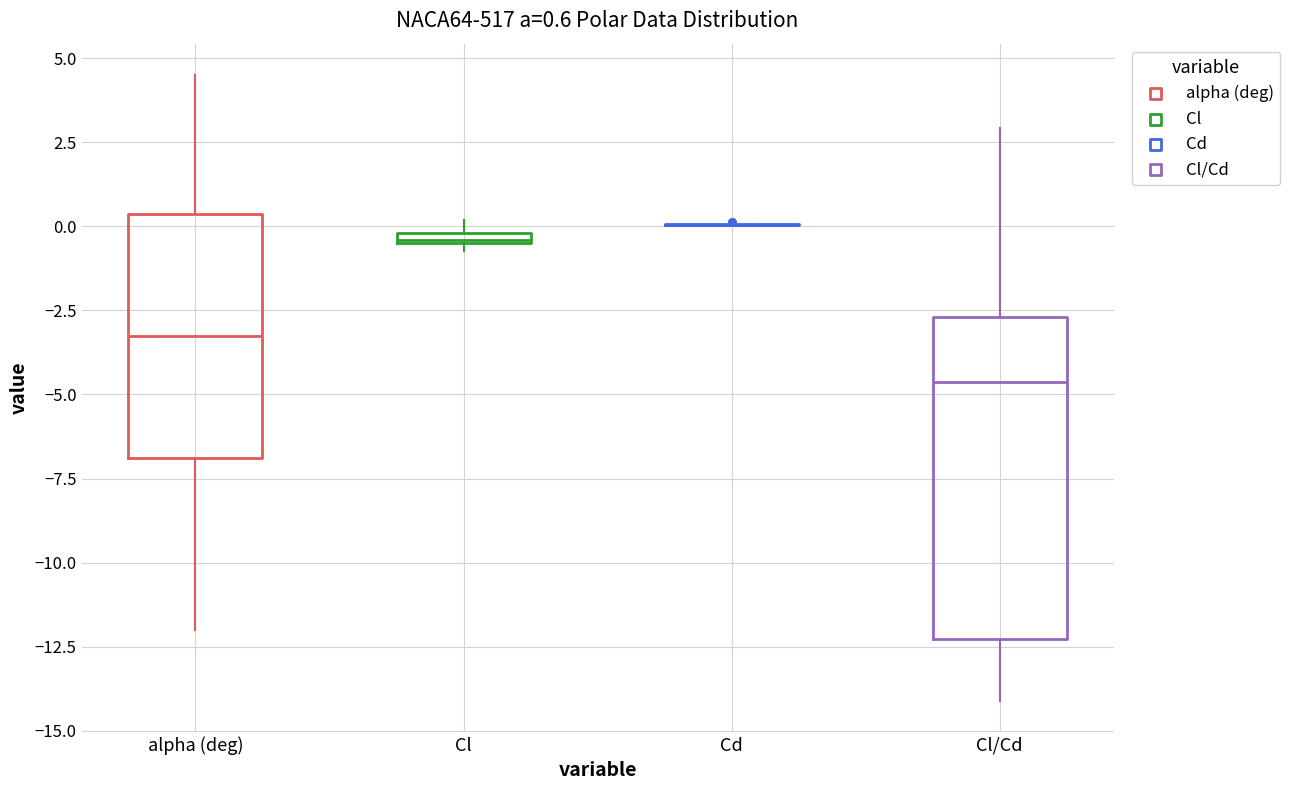

Comparing the boxes themselves (not the whiskers), which one is the tallest?

Cl/Cd